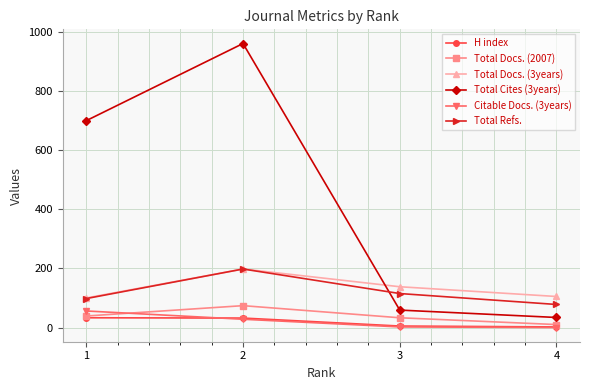

Which series has the largest range (max minus min)?

Total Cites (3years)